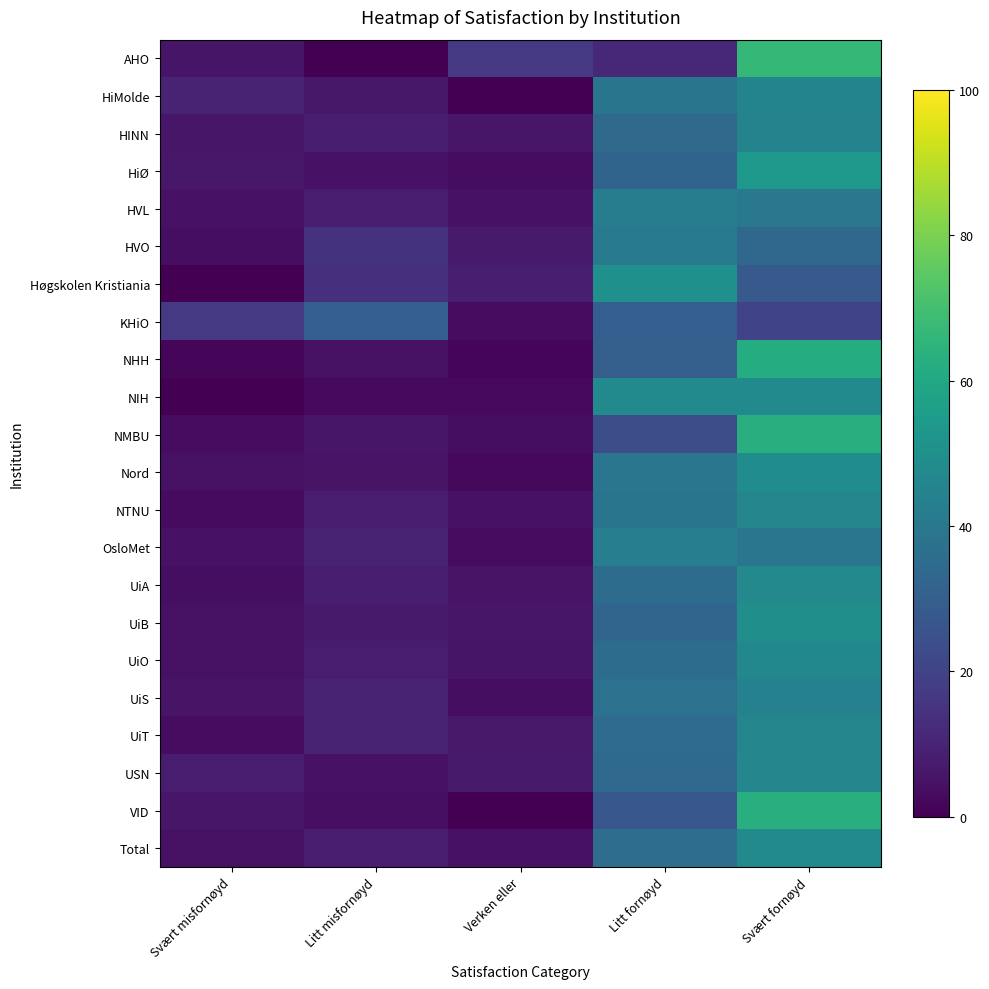

List the series in order of their peak value, highest first.

AHO, NMBU, VID, NHH, HiØ, Høgskolen Kristiania, UiB, Nord, NIH, Total, UiA, UiO, USN, NTNU, UiT, HiMolde, HINN, UiS, OsloMet, HVL, HVO, KHiO